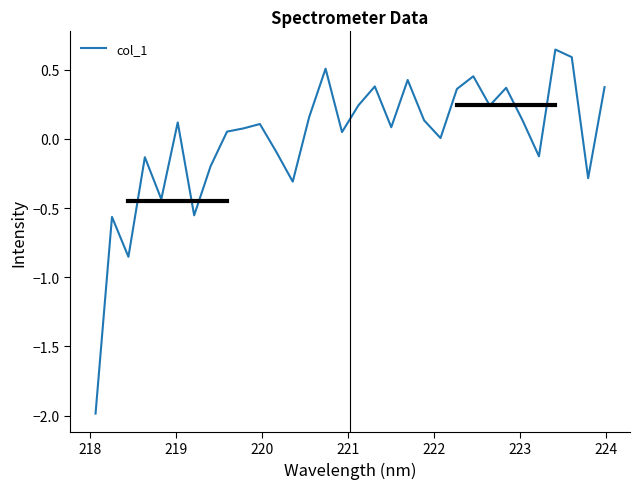

What is the difference between the maximum and minimum values?

2.6